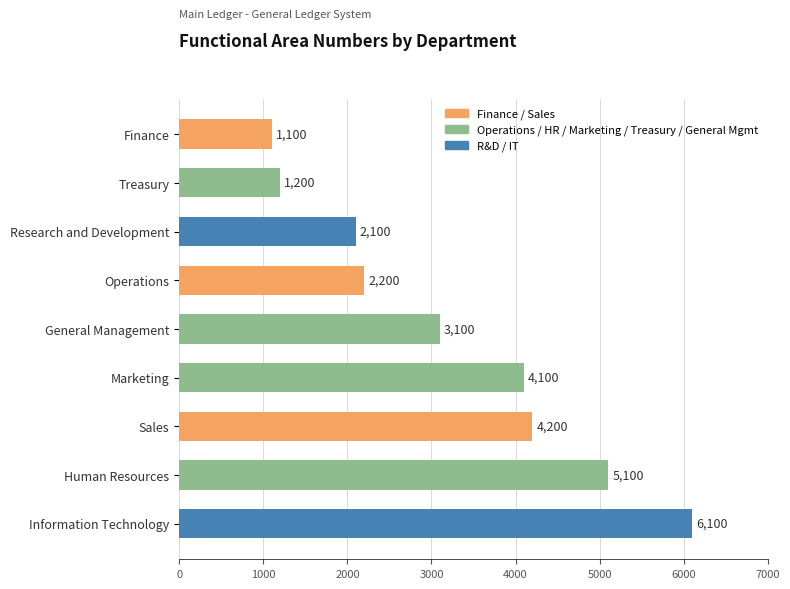

What value does the data have at Human Resources?

5100